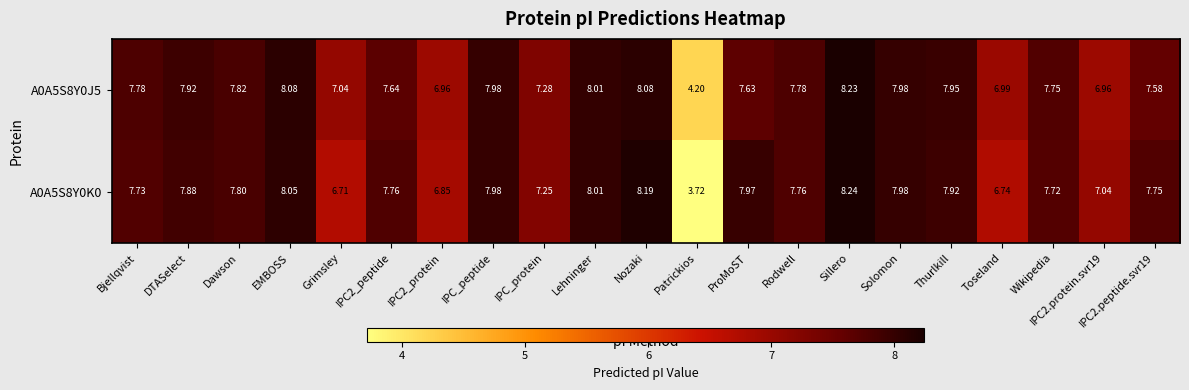

At which label is A0A5S8Y0K0 closest to 5?

Patrickios